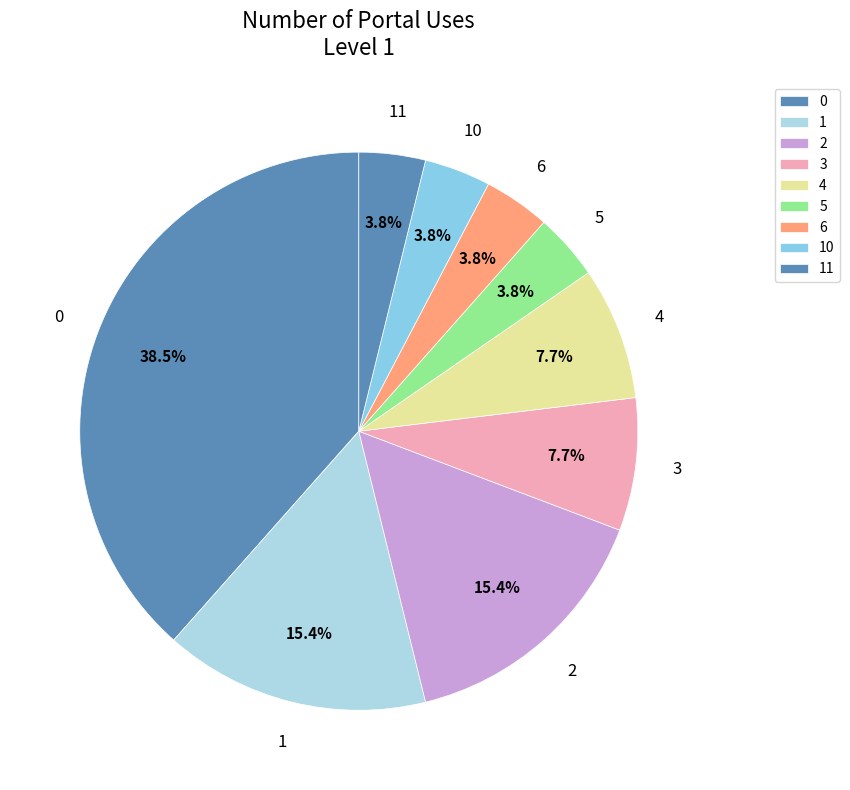

Between 6 and 3, which is larger?

3